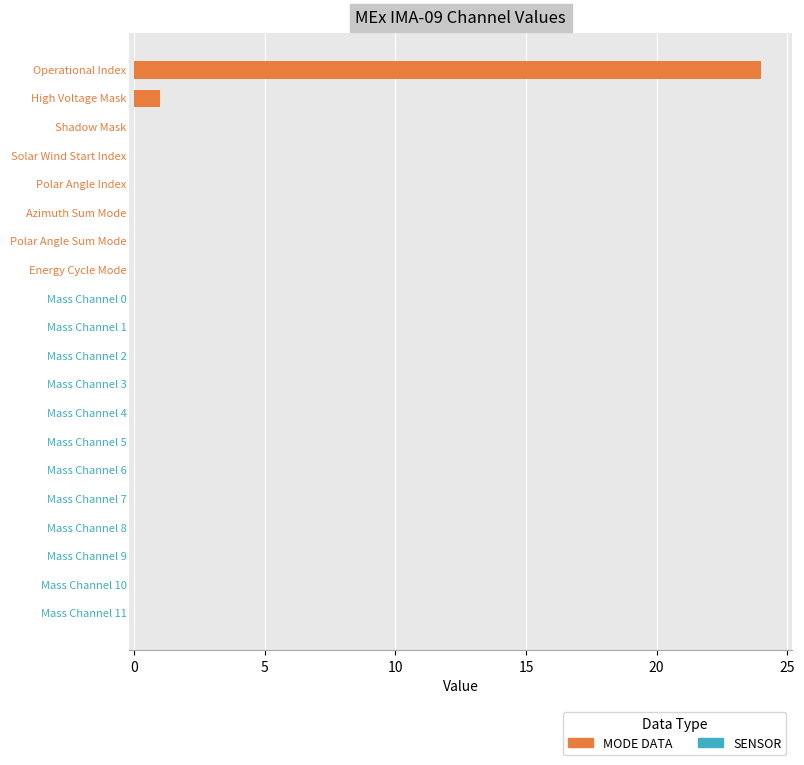

What is the sum of all values?

25